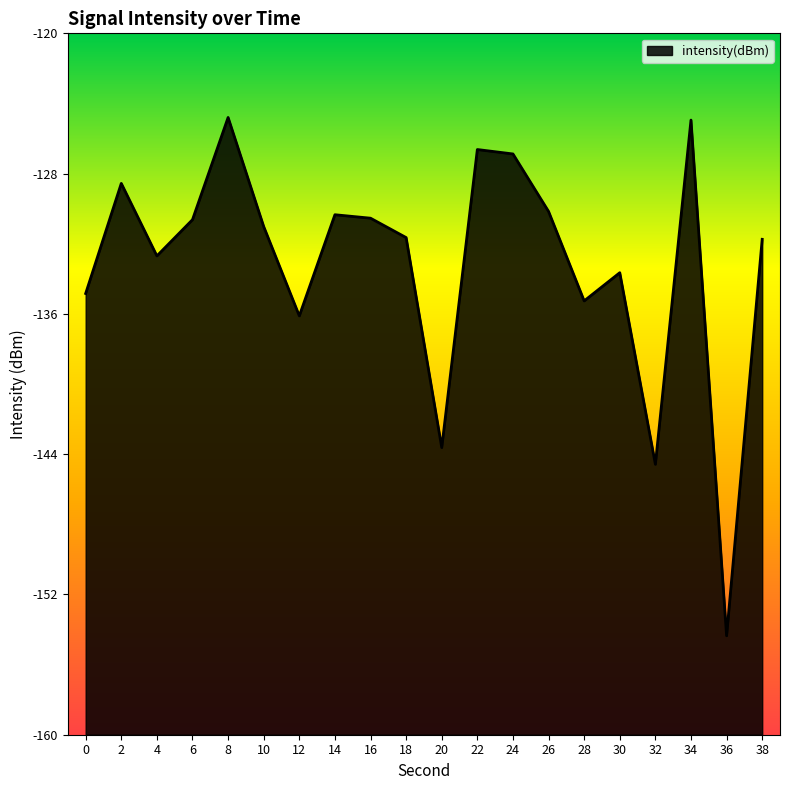

How many lines are shown in the chart?

1